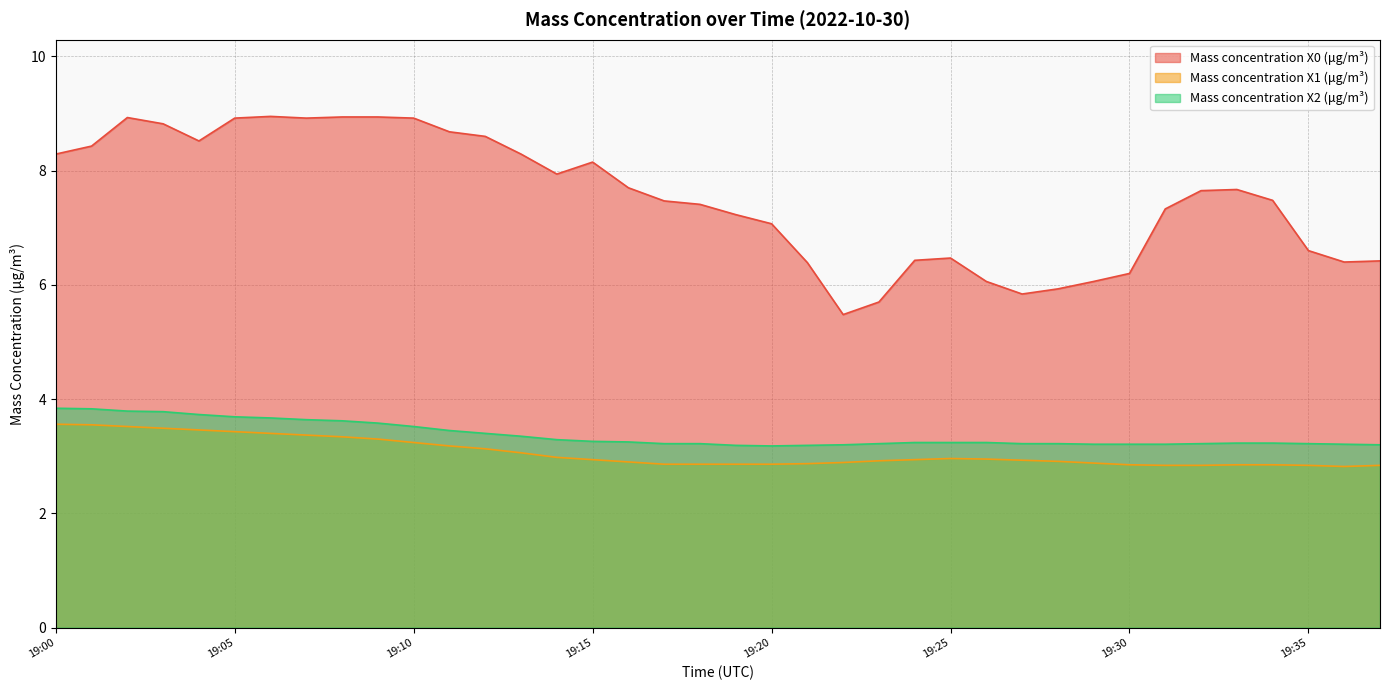

True or false: Mass concentration X2 (μg/m³) has a value of 5.3 at 19:32.

False